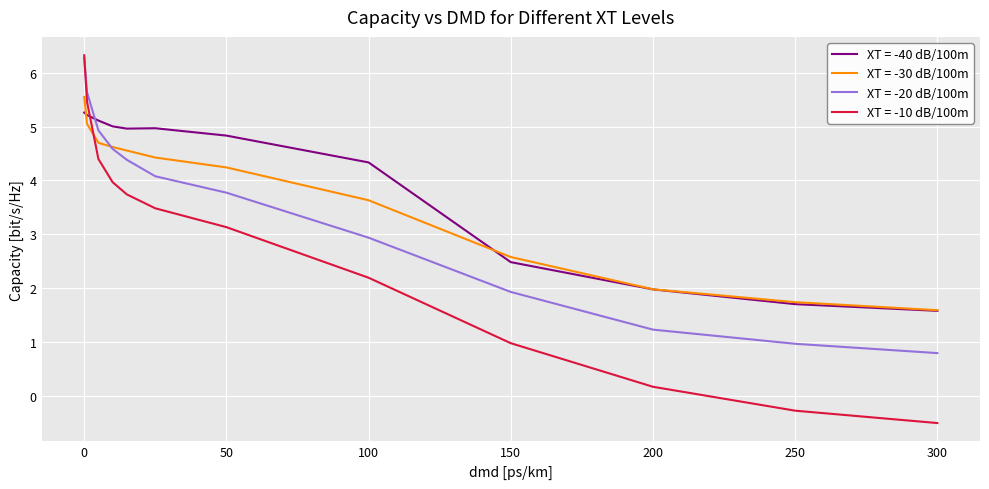

After their last crossing, which series has the higher values: XT = -40 dB/100m or XT = -10 dB/100m?

XT = -40 dB/100m